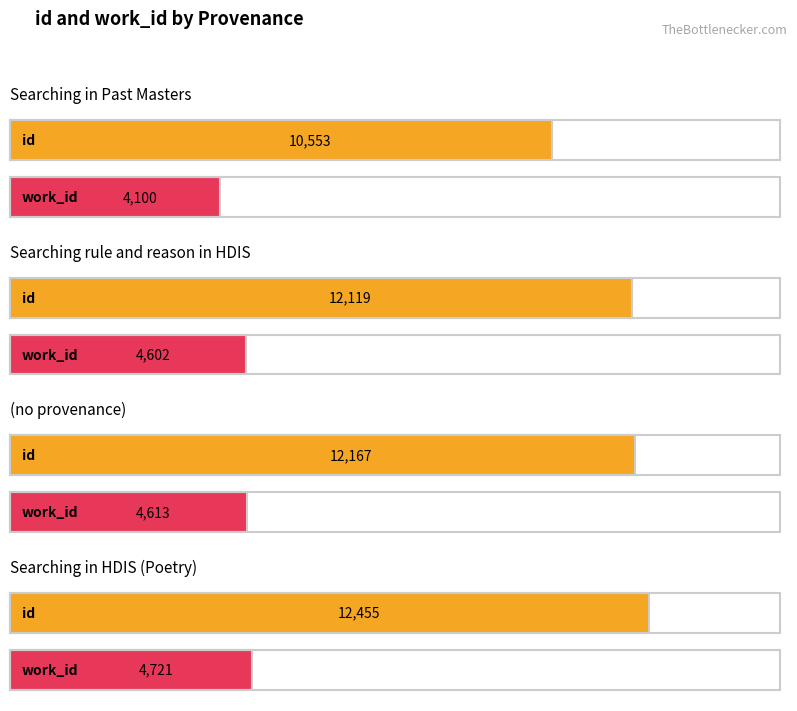

Where is work_id nearest to the value 4410?

Searching rule and reason in HDIS